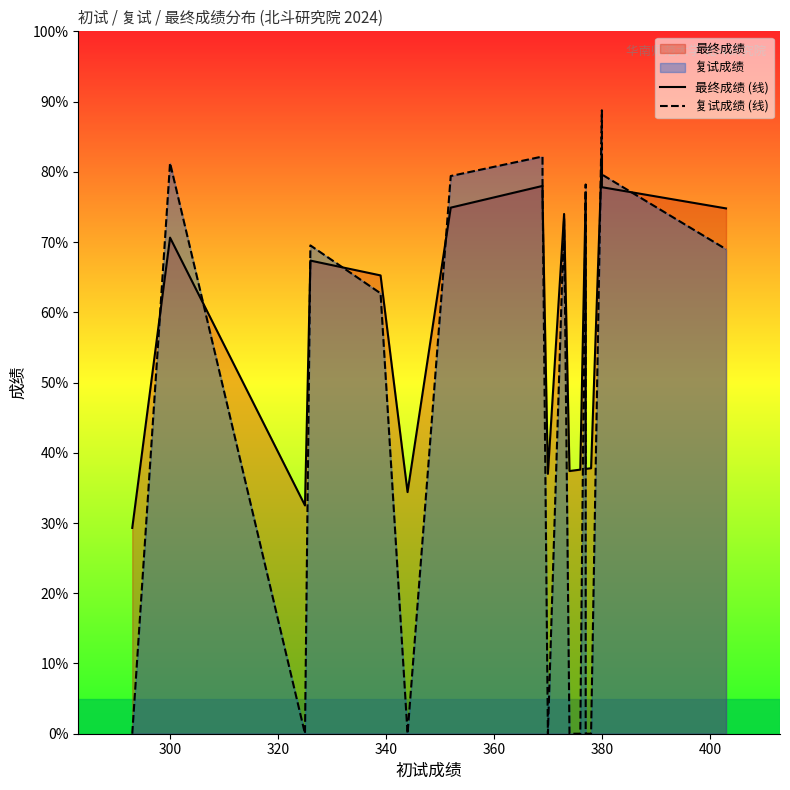

Rank the series by their maximum value, from lowest to highest.

最终成绩 (线), 复试成绩 (线)